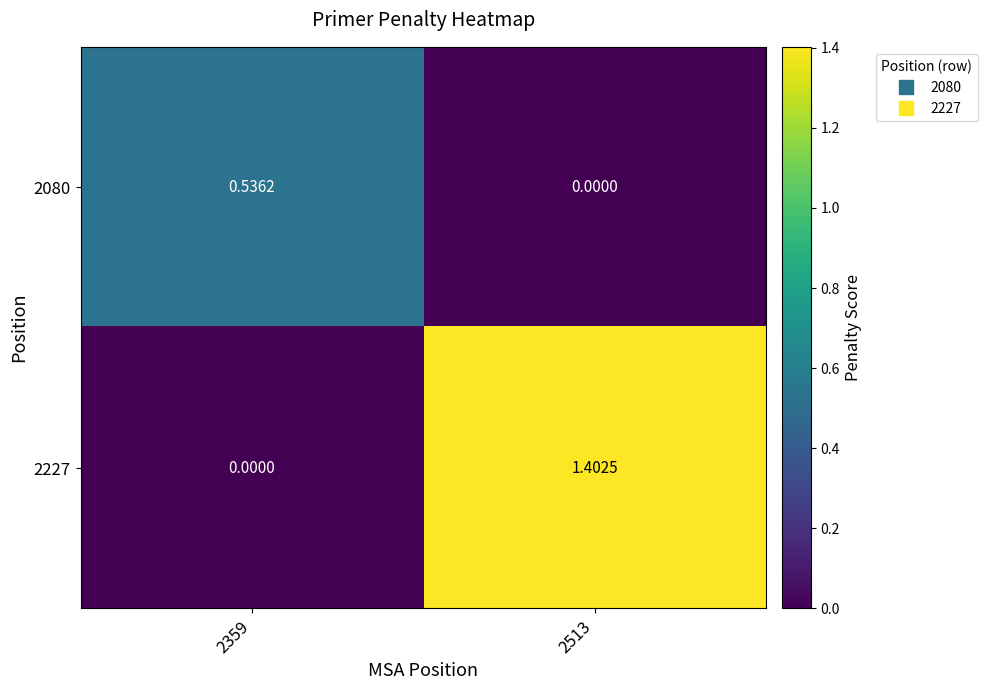

At which category does the chart reach its minimum across all series?

2513